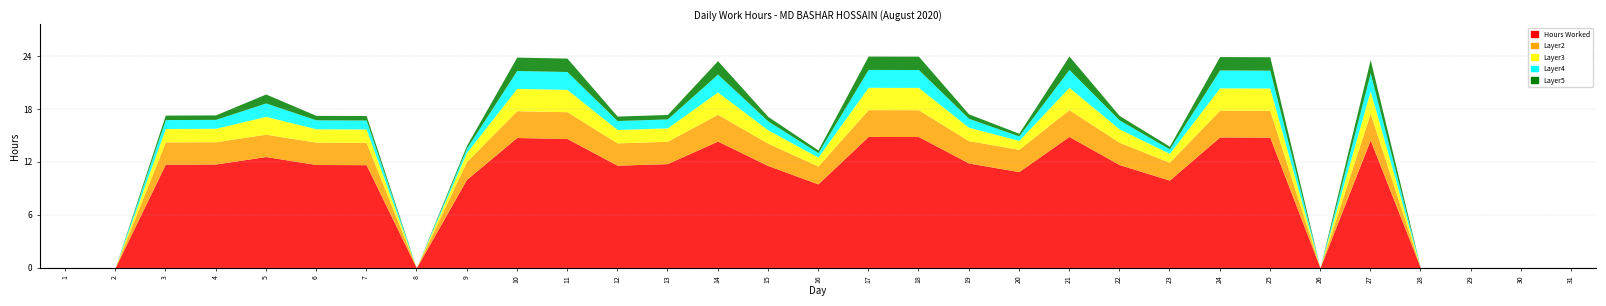

Rank the series at 14 from highest to lowest value.

Hours Worked, Layer2, Layer3, Layer4, Layer5